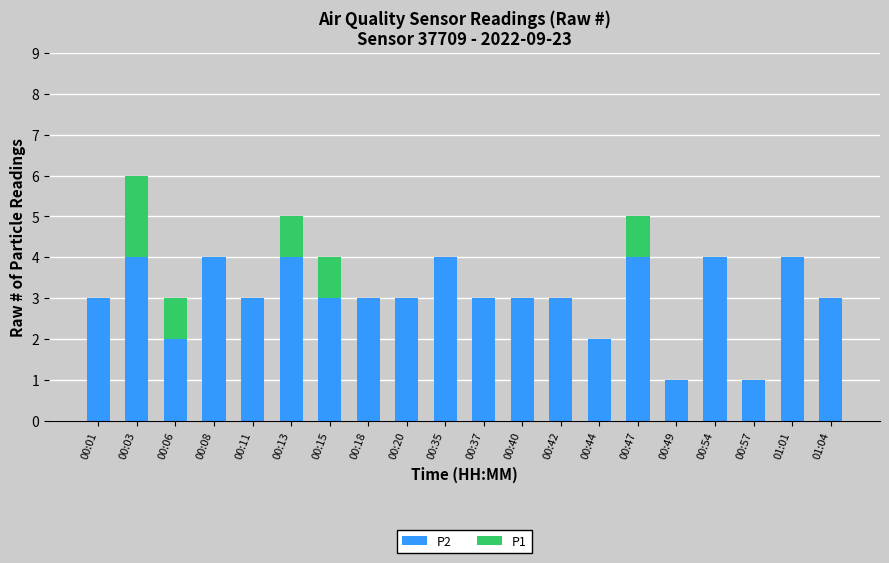

At which category is the sum across all series the highest?

00:03